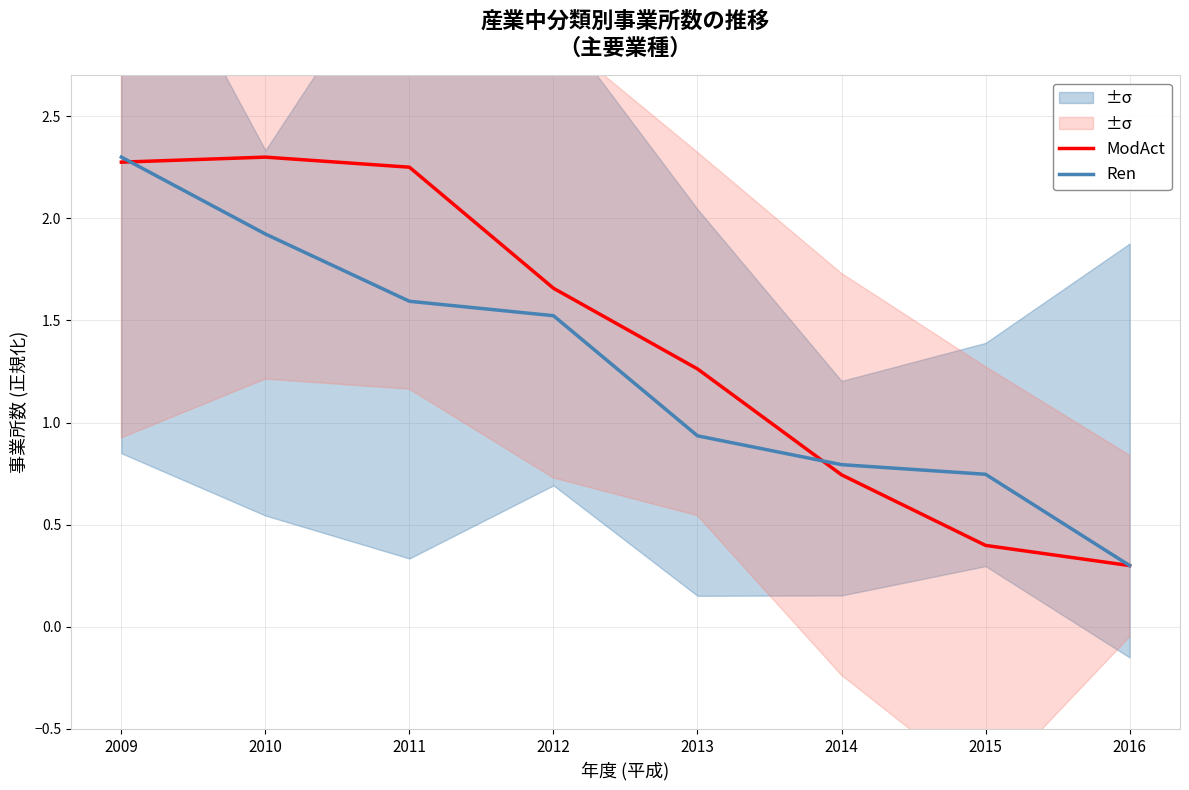

What are all the series names shown in the legend?

ModAct, Ren